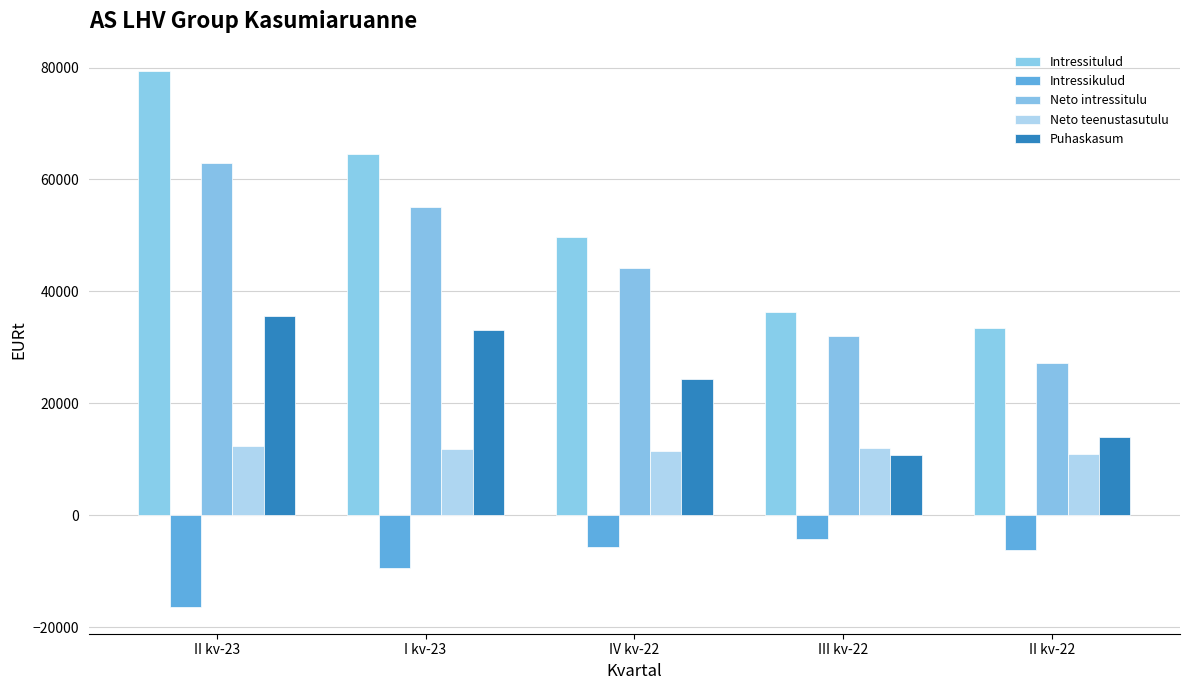

What are all the series names shown in the legend?

Intressitulud, Intressikulud, Neto intressitulu, Neto teenustasutulu, Puhaskasum